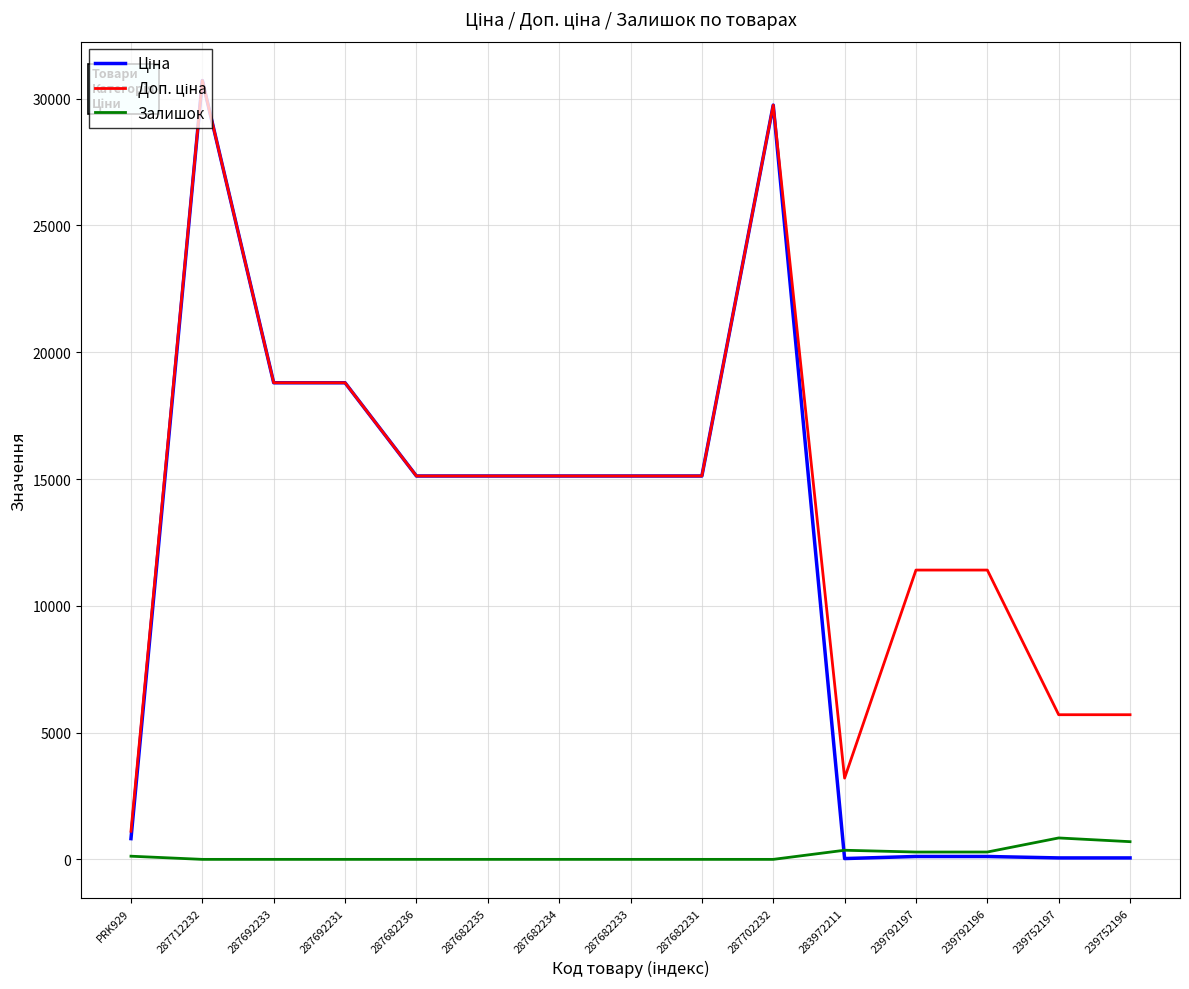

What is the total value across all series at 287682233?

30240.0